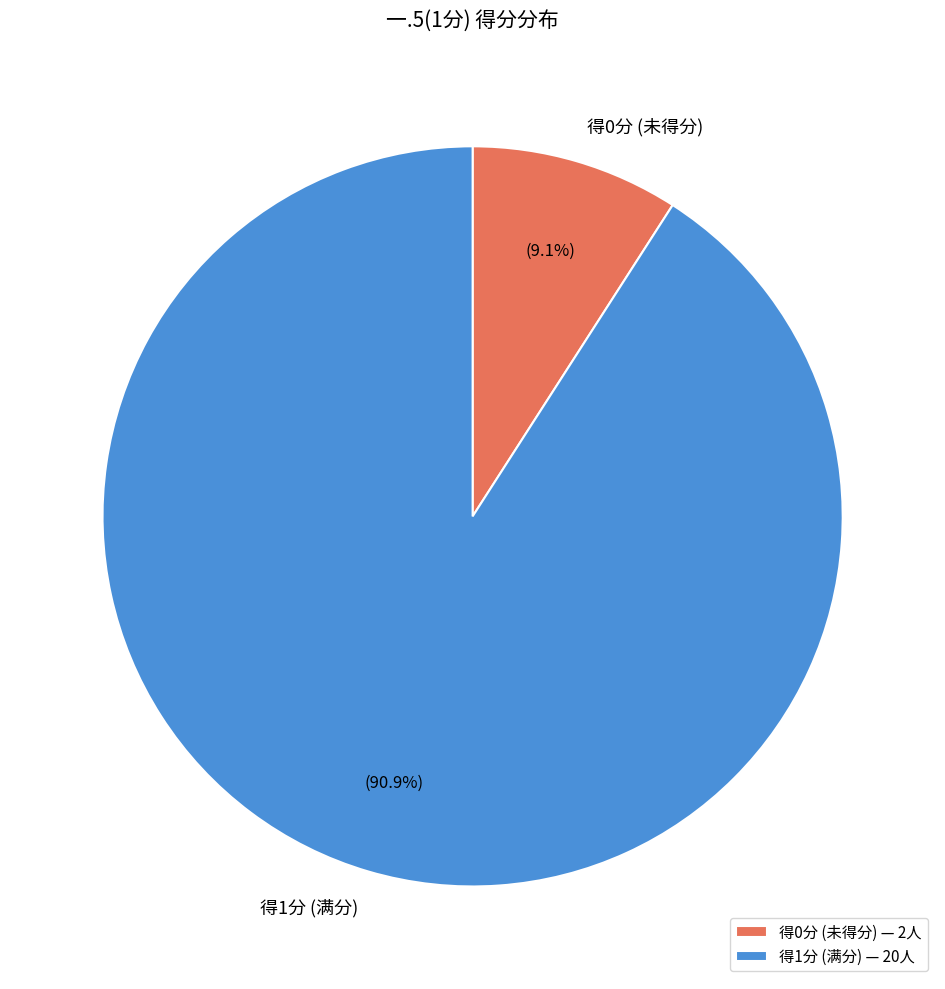

Combined, what portion of the pie is 得1分 (满分) and 得0分 (未得分)?

100.0%